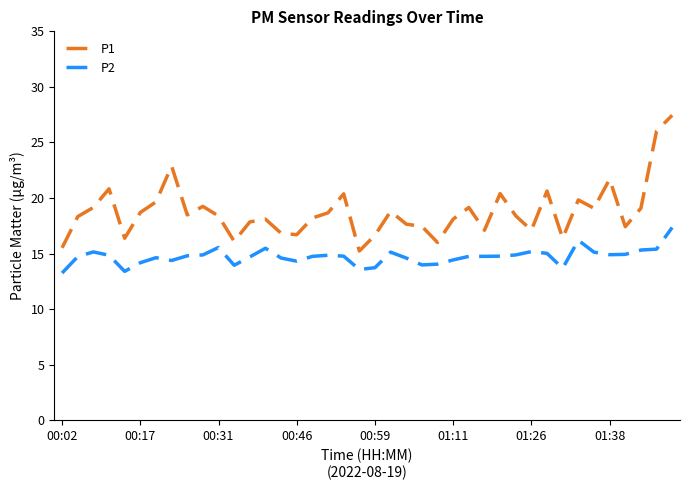

What is the difference between the maximum and minimum values in the P1 series?

12.2